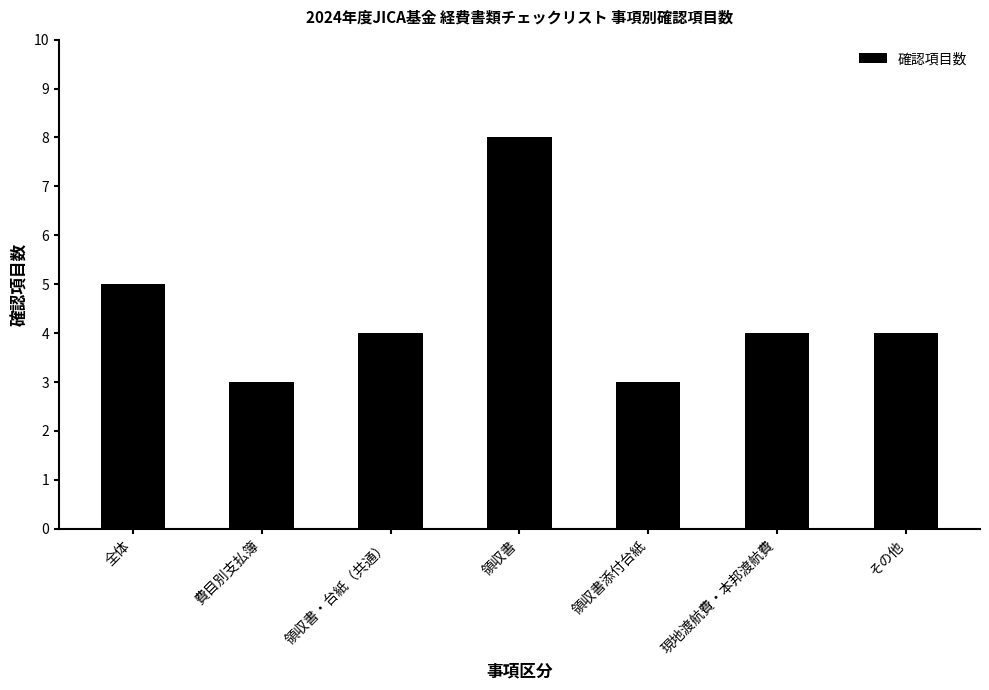

True or false: the data shows 6 at その他.

False